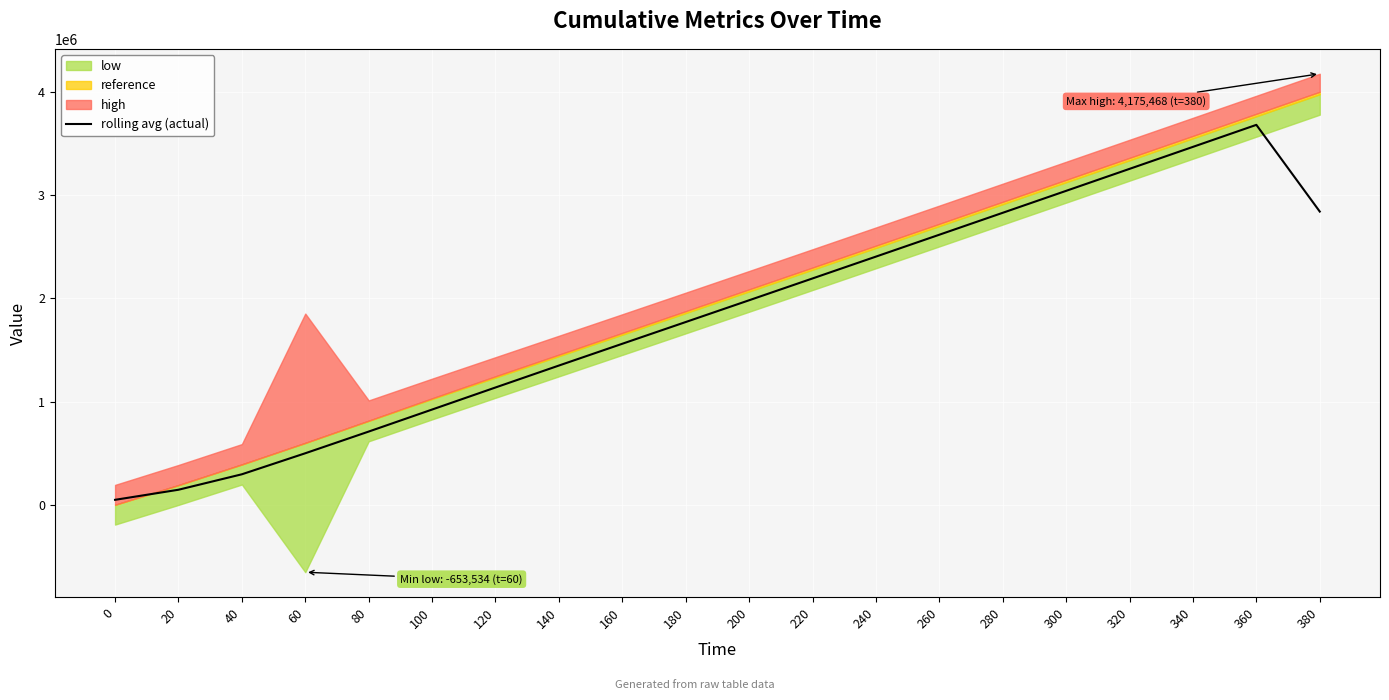

How many points are higher than both their immediate neighbors (excluding endpoints)?

1